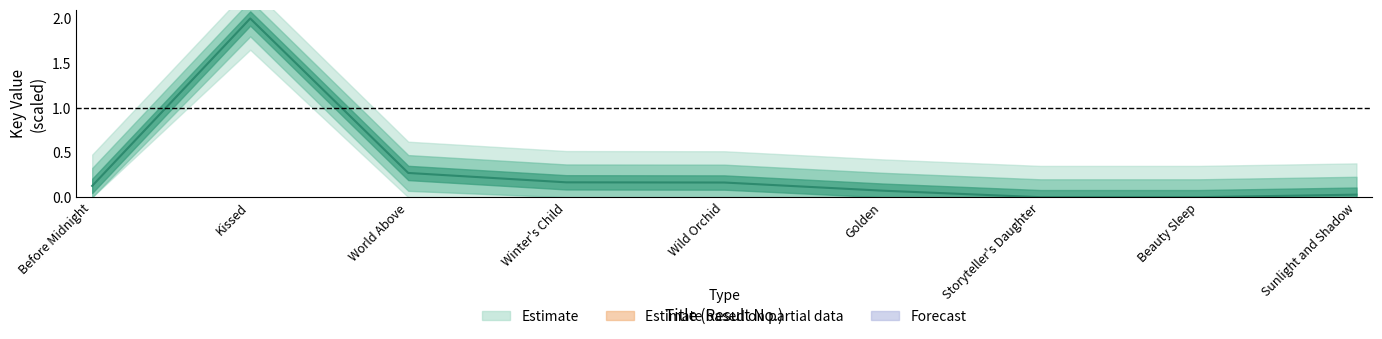

Reading left to right, what are all the values shown in this chart?

Before Midnight=0.1	Kissed=2.0	World Above=0.3	Winter's Child=0.2	Wild Orchid=0.2	Golden=0.1	Storyteller's Daughter=0.0	Beauty Sleep=0.0	Sunlight and Shadow=0.0